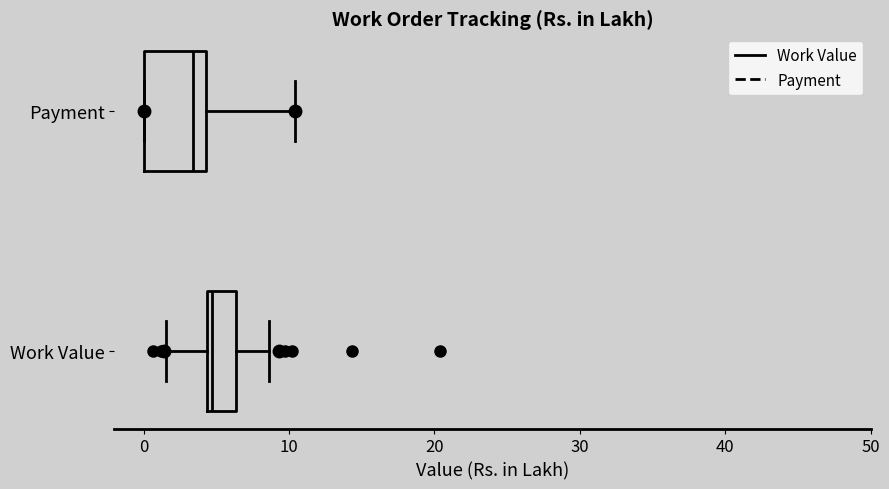

Where does the left whisker of the box for Work Value end on the x-axis? The values are not printed on the chart, so give them approximately, as read against the axis.

2